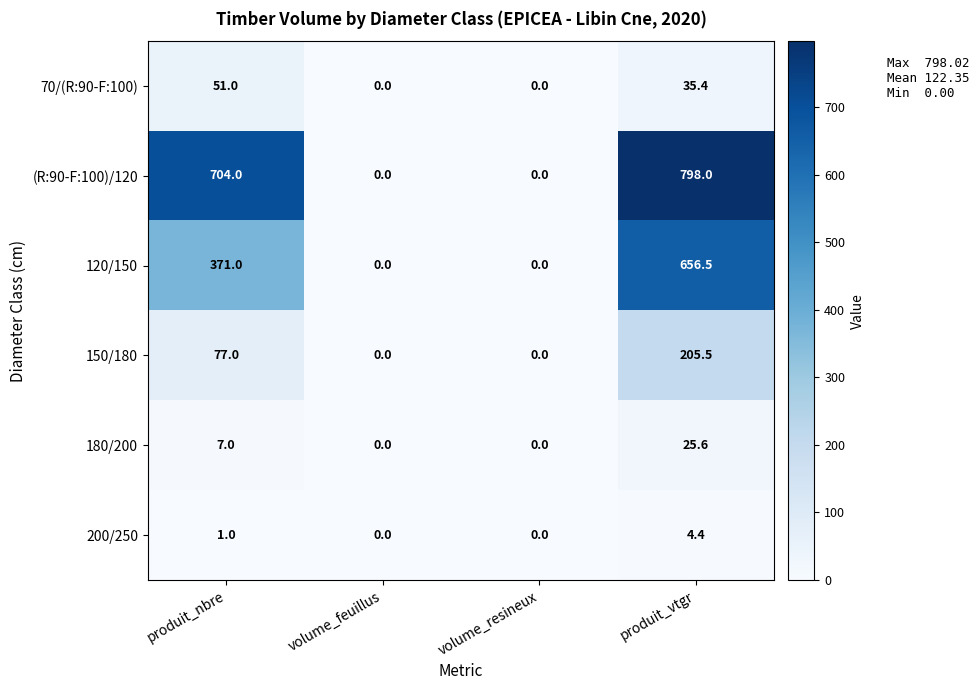

What is the sum of the 120/150 values at produit_vtgr and volume_resineux?

656.5